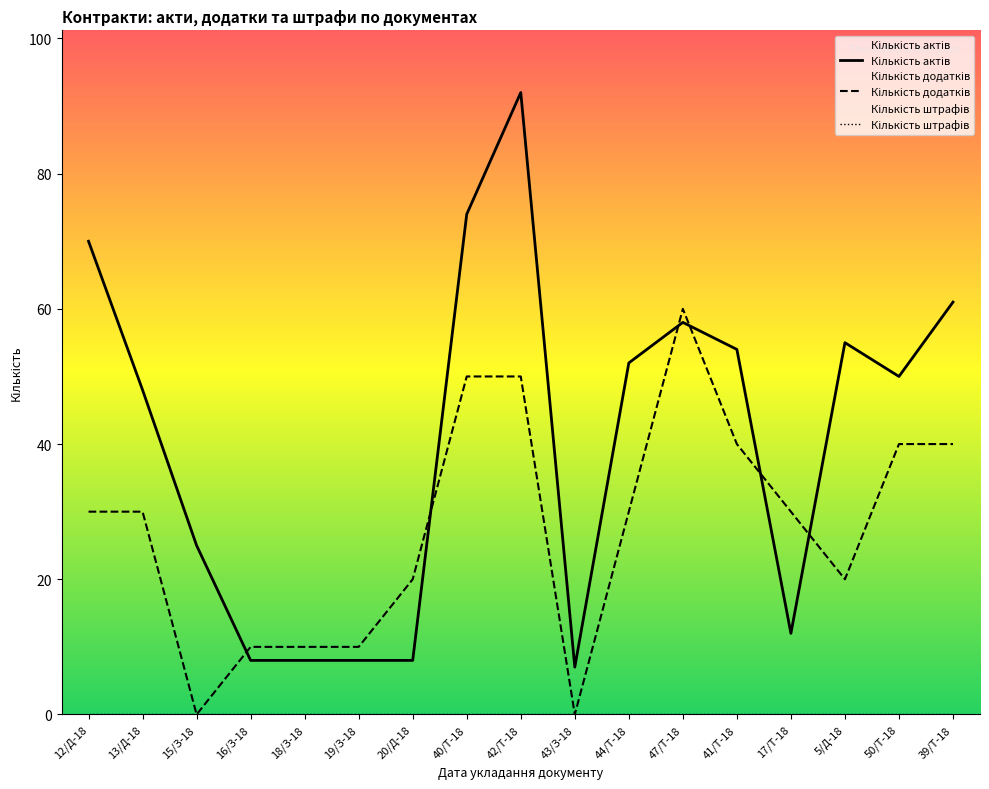

List the labels in order of Кількість додатків value, largest first.

47/Т-18, 40/Т-18, 42/Т-18, 41/Т-18, 50/Т-18, 39/Т-18, 12/Д-18, 13/Д-18, 44/Т-18, 17/Т-18, 20/Д-18, 5/Д-18, 16/З-18, 18/З-18, 19/З-18, 15/З-18, 43/З-18